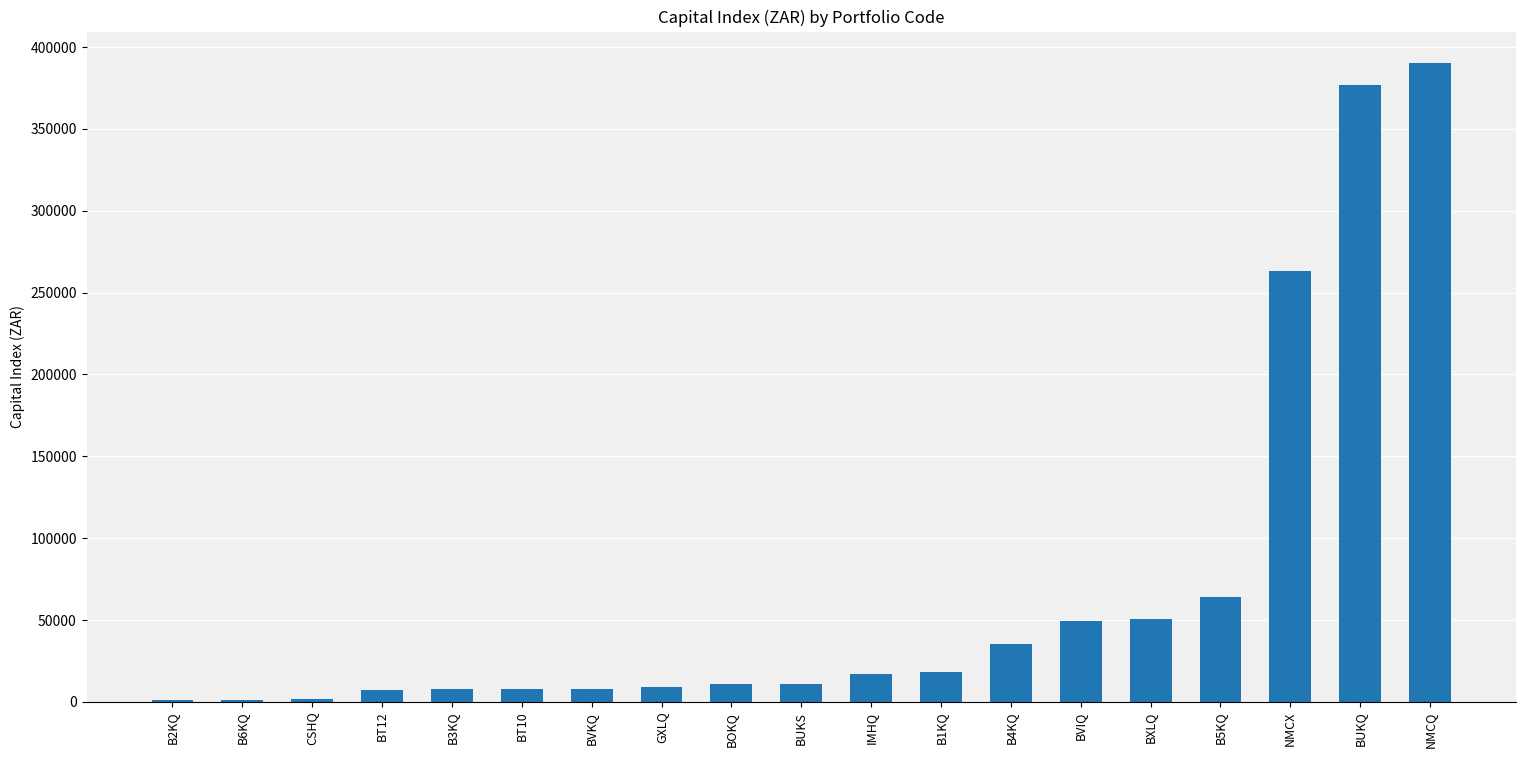

Count the number of values greater than 10848.

10